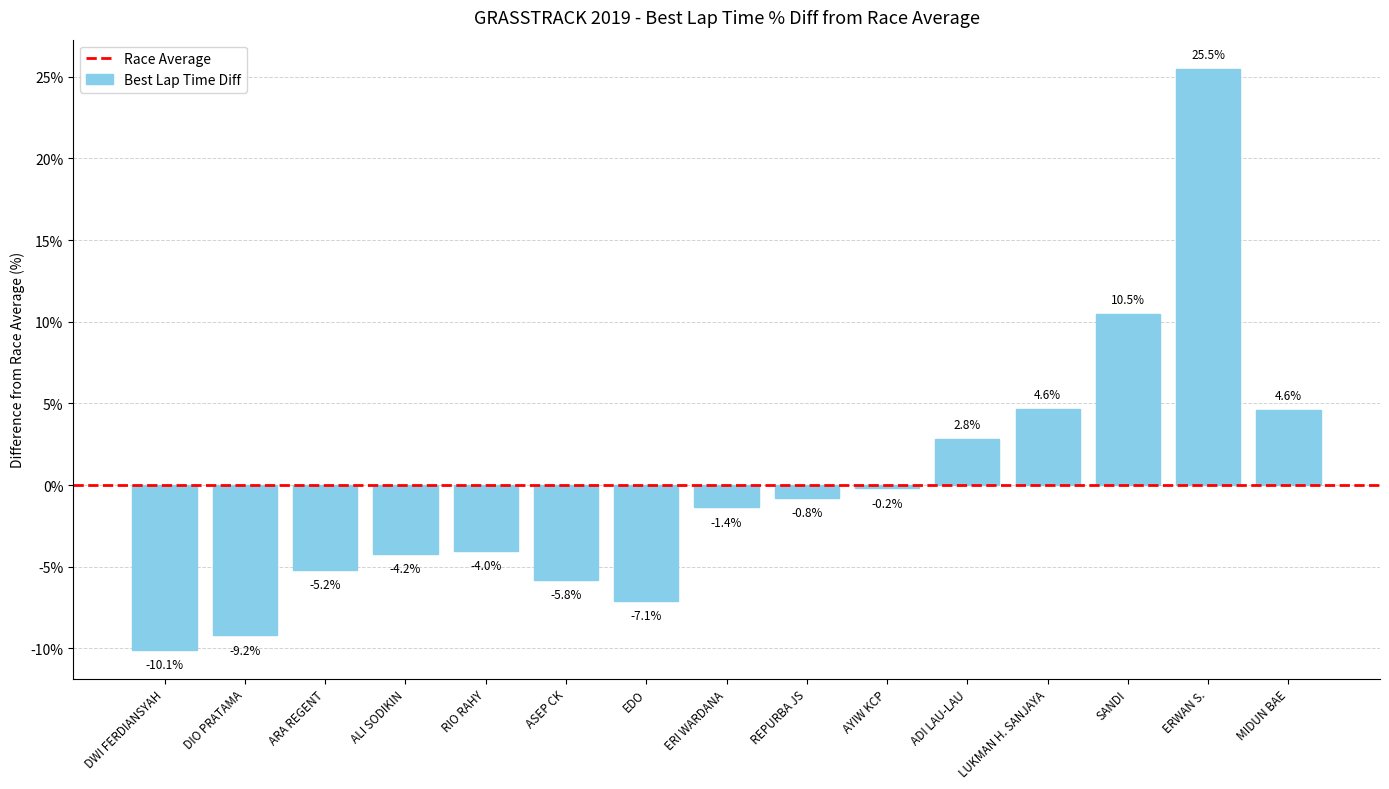

True or false: the data shows -5.8 at ASEP CK.

True